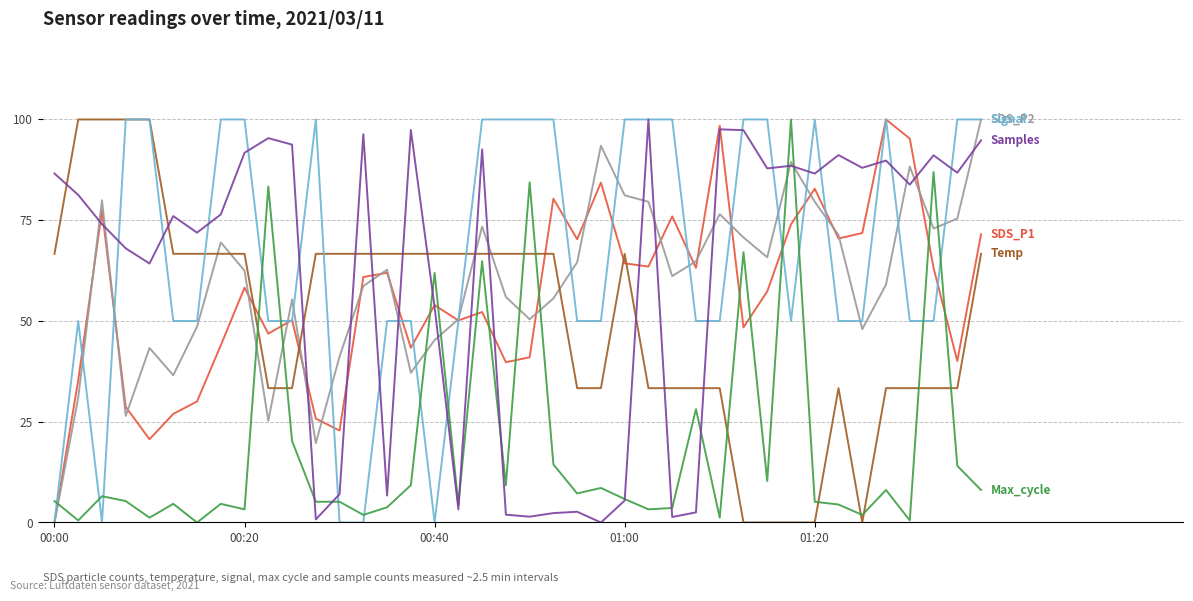

What is the greatest value displayed?

100.0